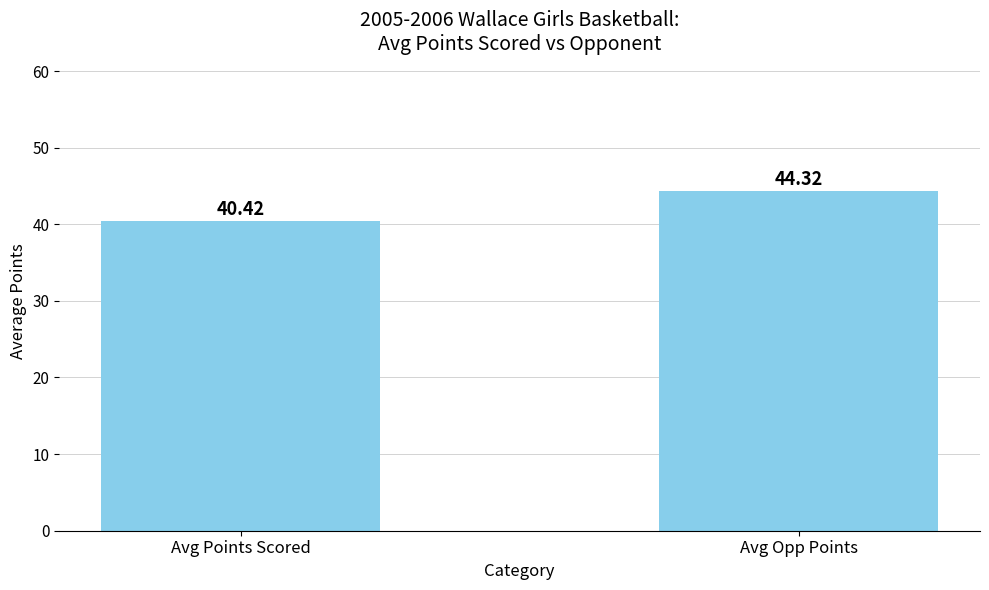

What is the average value?

42.4